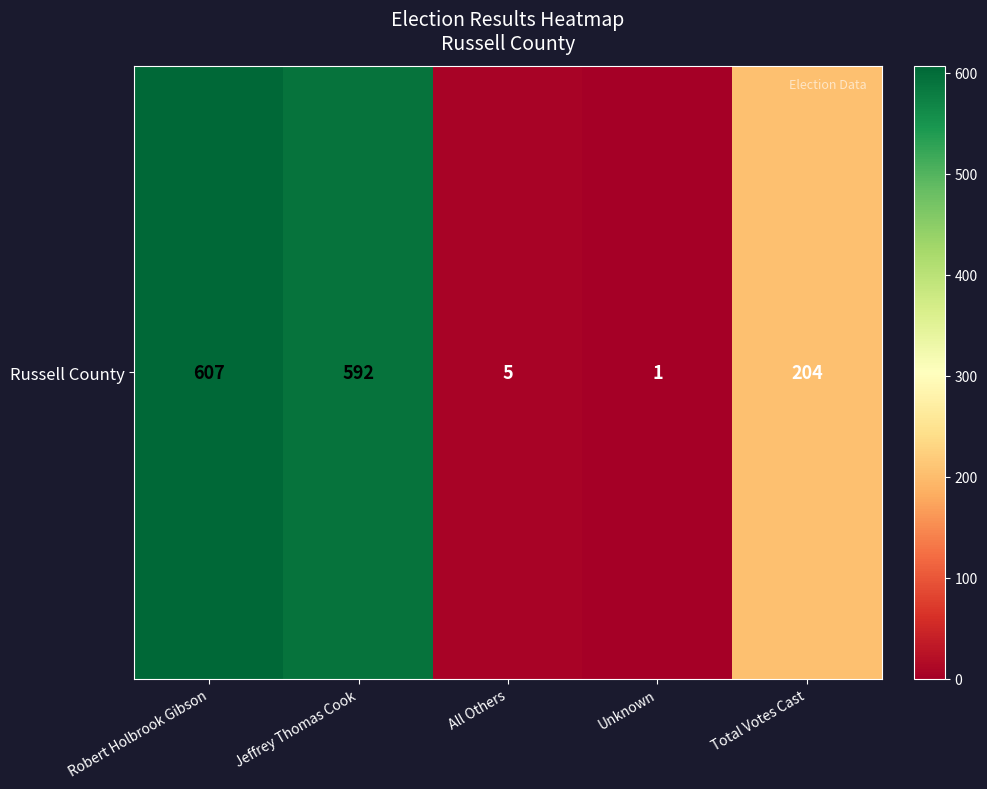

How many data points are less than 204?

2